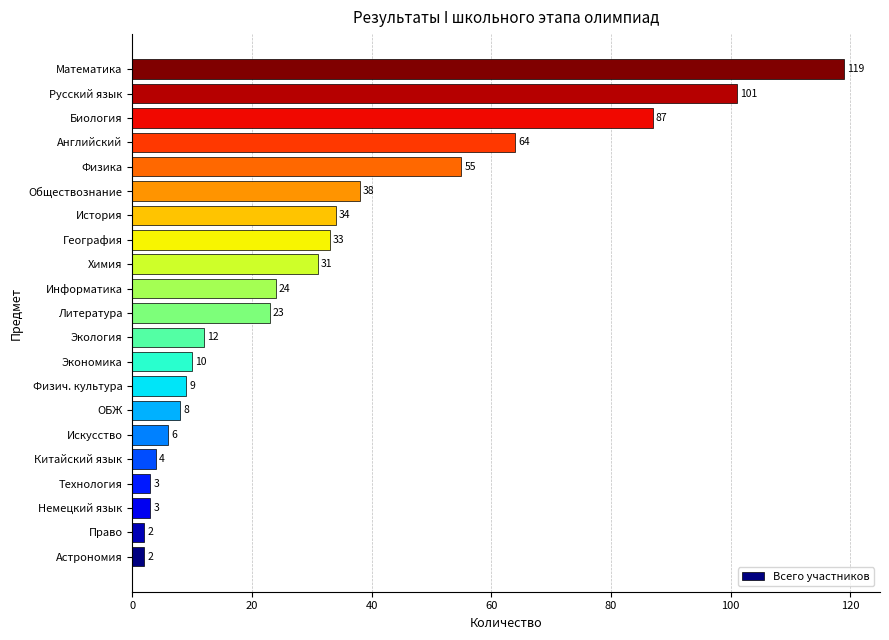

How many categories are shown in the chart?

21